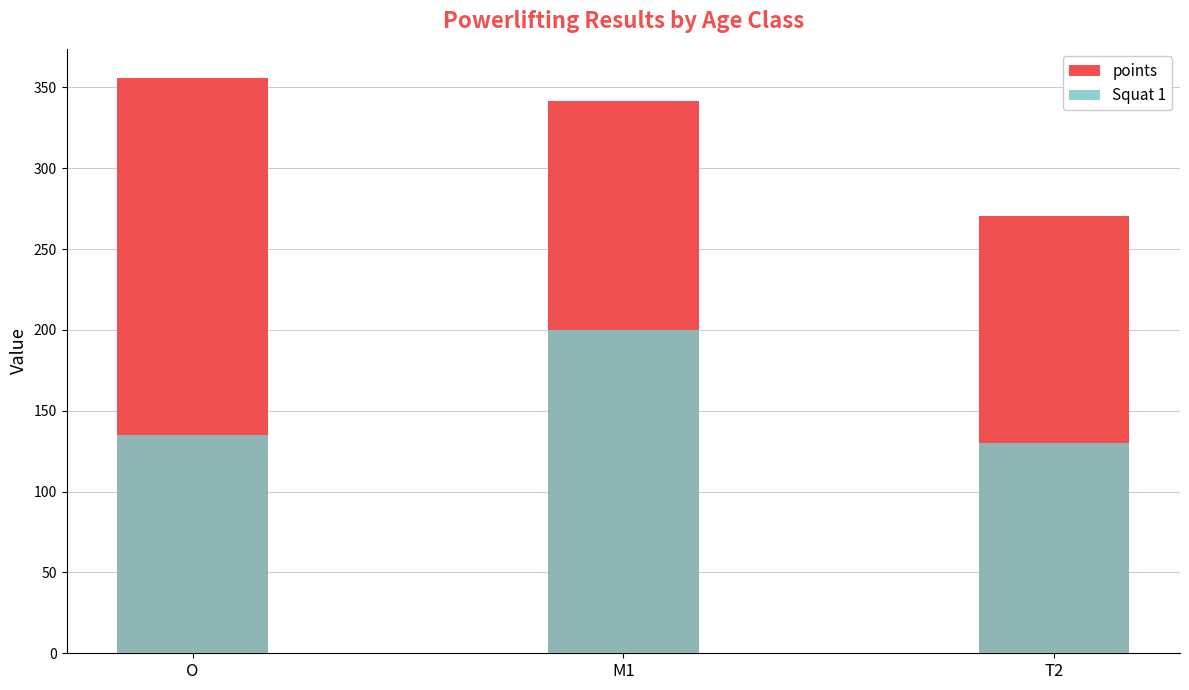

What position from the left is M1?

2